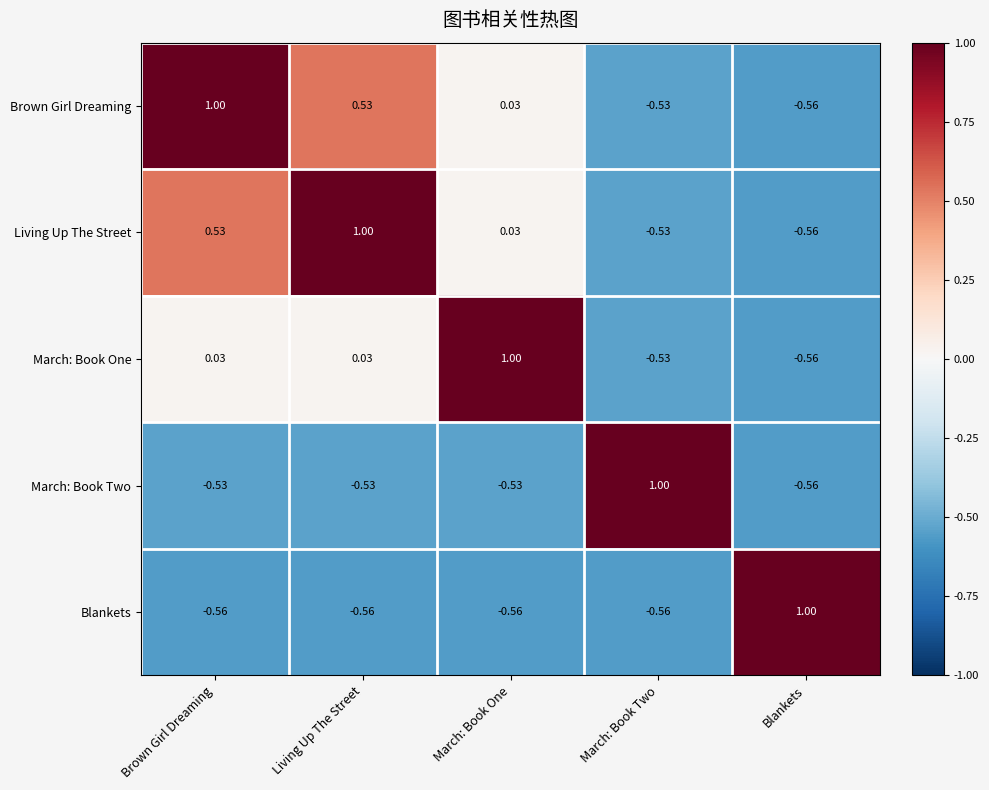

Where is Brown Girl Dreaming nearest to the value 0?

March: Book One